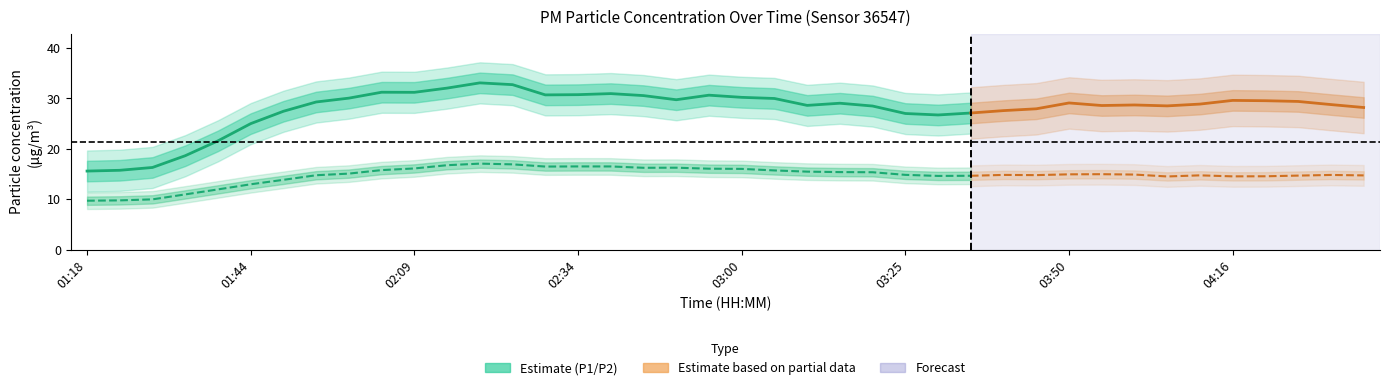

How many lines are shown in the chart?

2